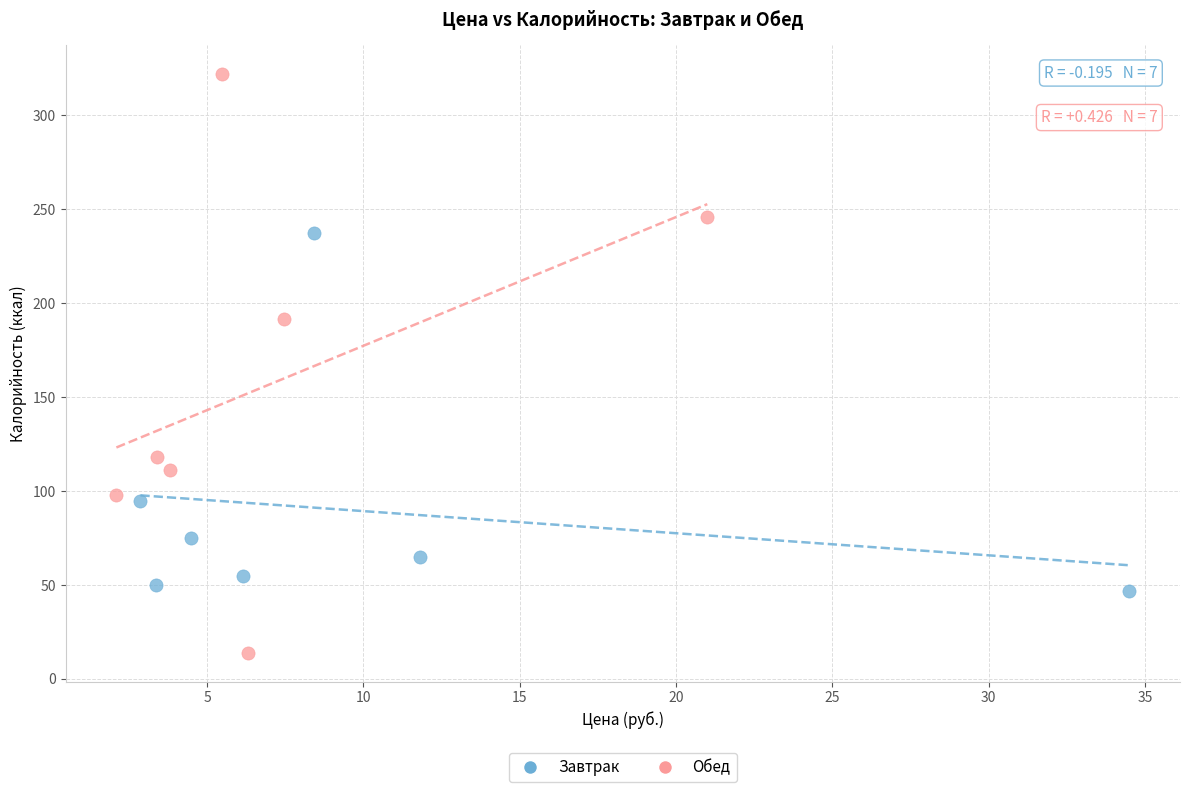

Which series contains the lowest Y value?

Обед